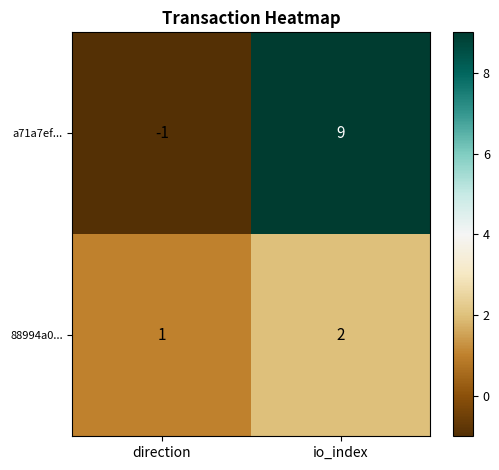

Reading left to right, what are all the values shown in this chart?

a71a7ef...: -1	9
88994a0...: 1	2